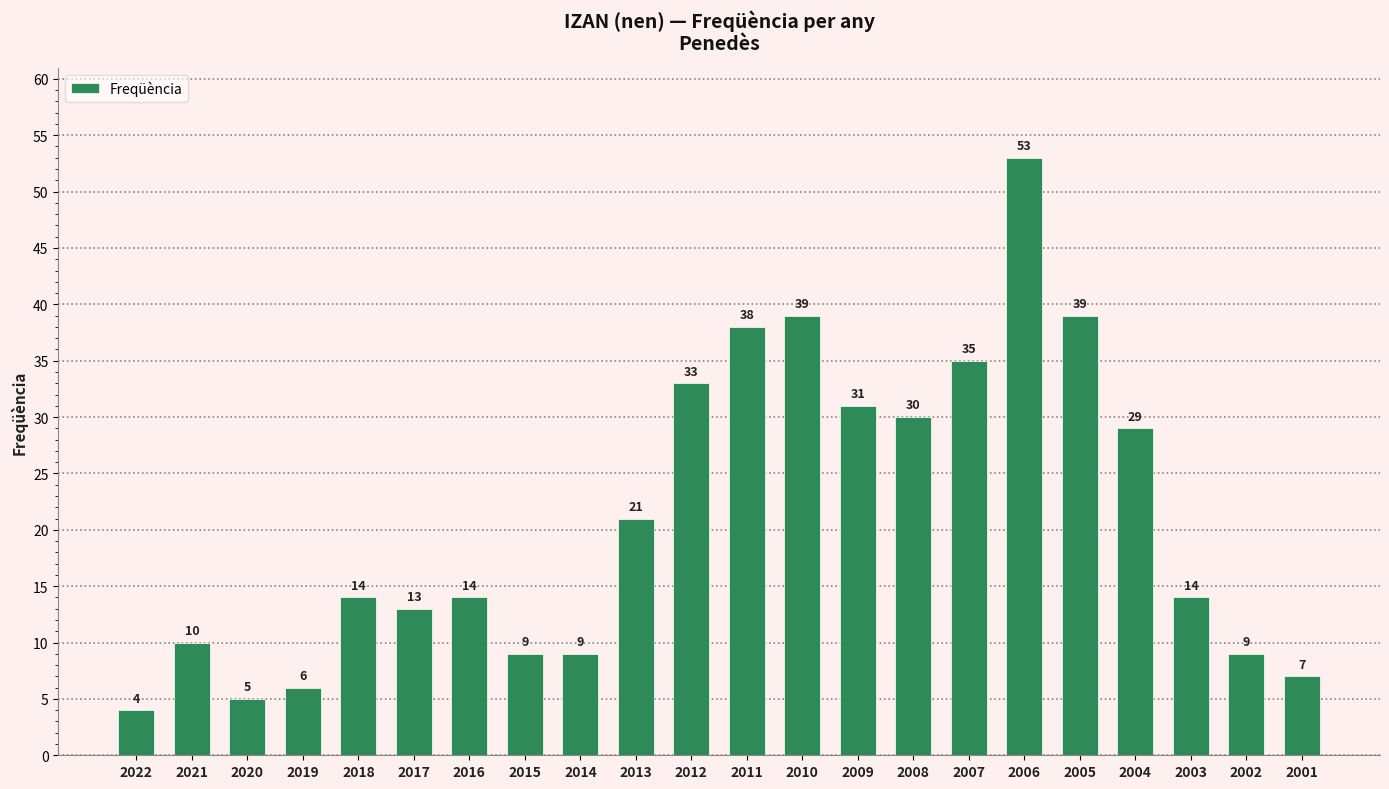

What is the sum of the values at 2020 and 2007?

40